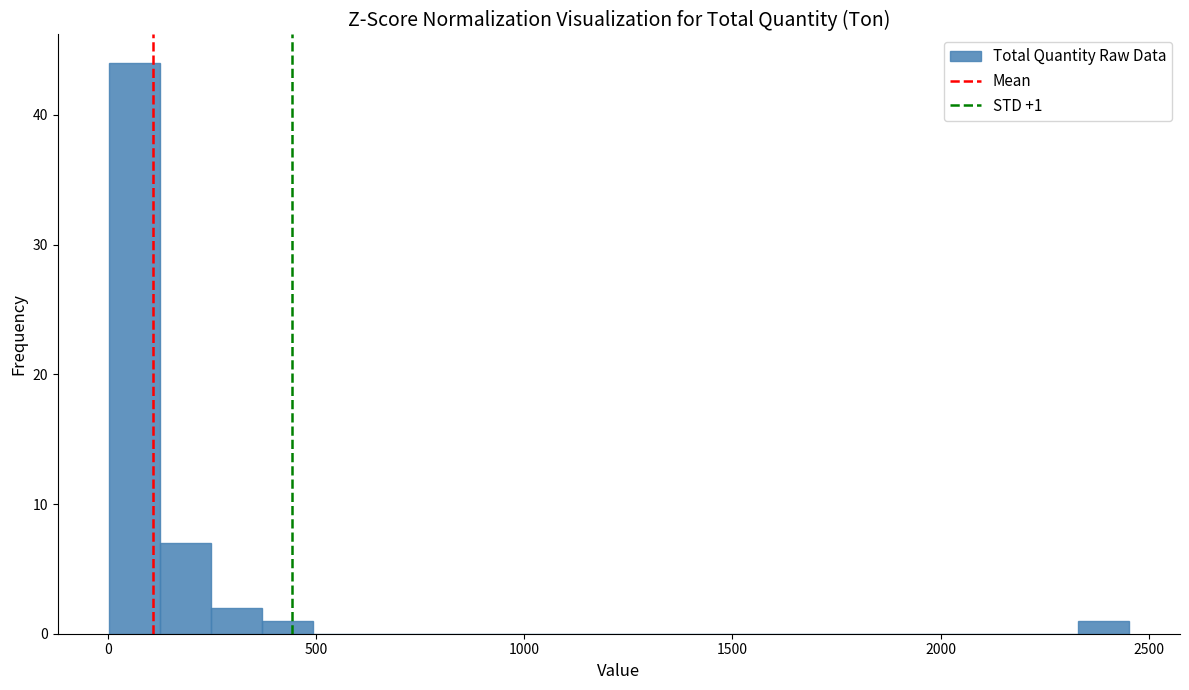

Read against the x-axis, roughly where is the centre of the tallest bar?

50